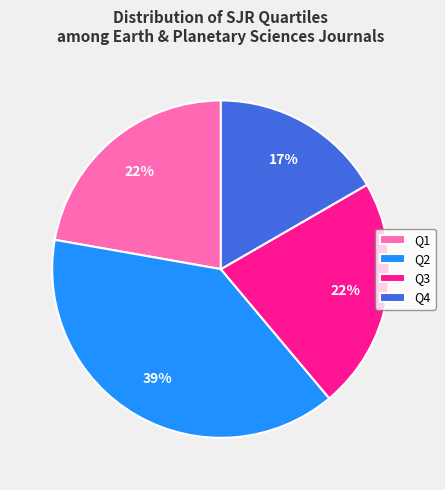

To the nearest percent, what portion does Q3 represent?

22%